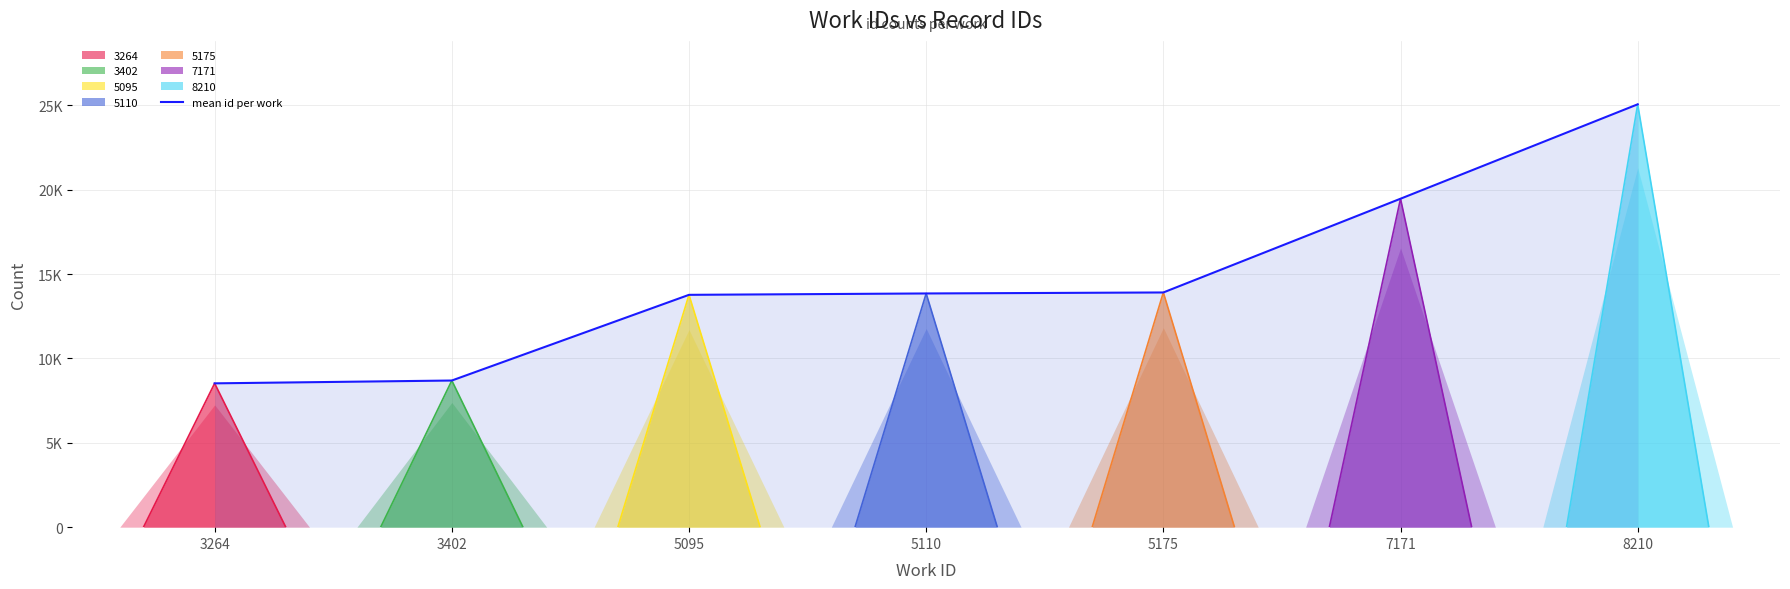

What is the change in value from 5175 to 8210?

+11149.0